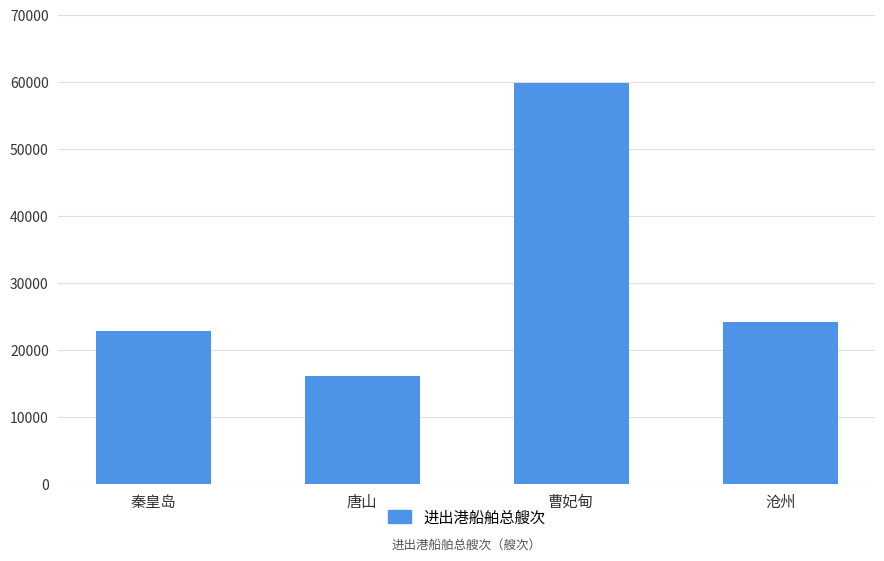

Reading right to left, transcribe all the data shown in this chart.

沧州=24115	曹妃甸=59808	唐山=16044	秦皇岛=22810